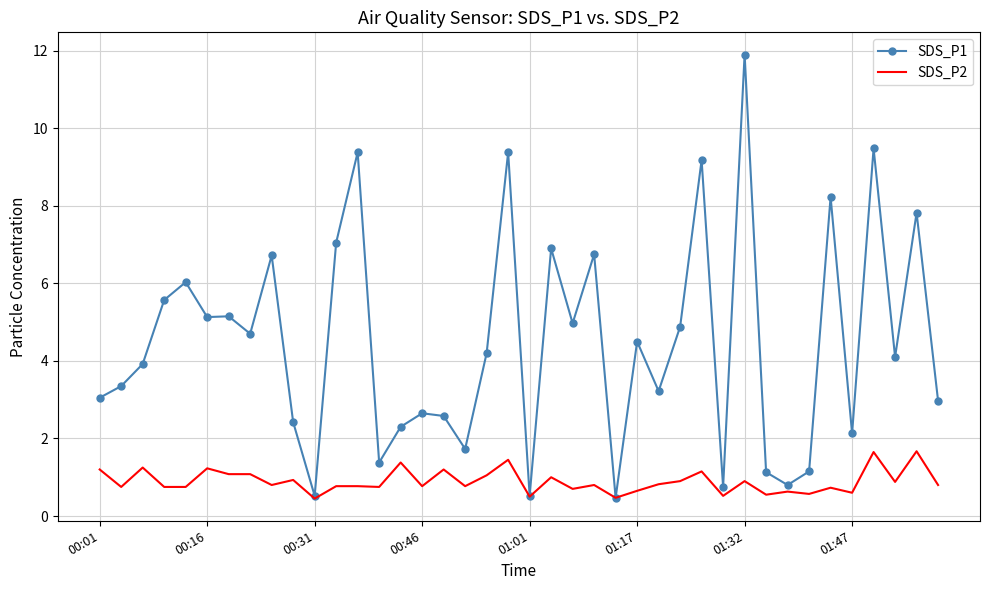

Which series has the largest total across all categories?

SDS_P1